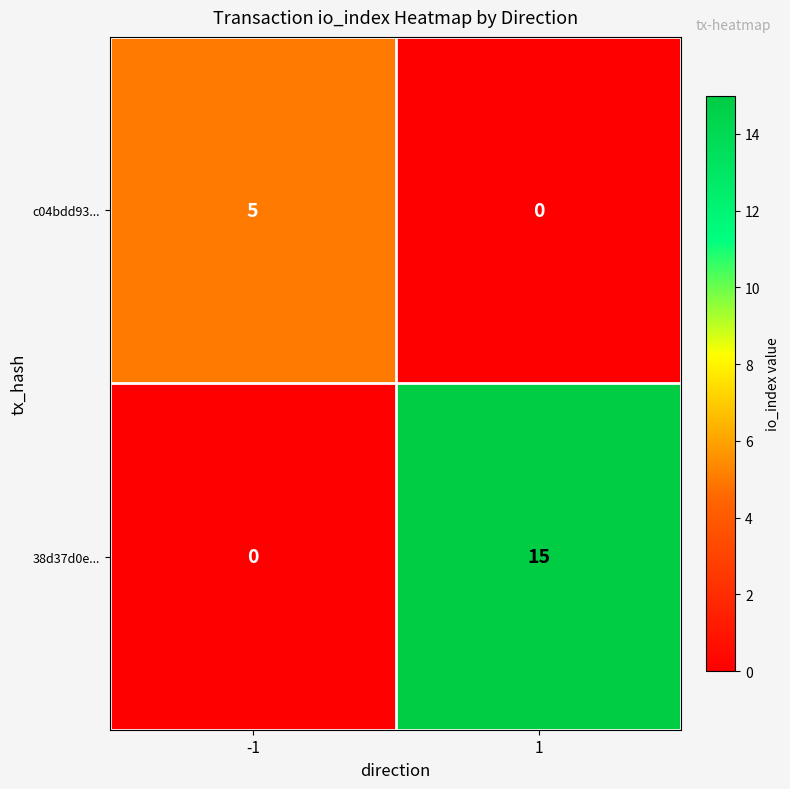

Which series has the largest total across all categories?

38d37d0e...